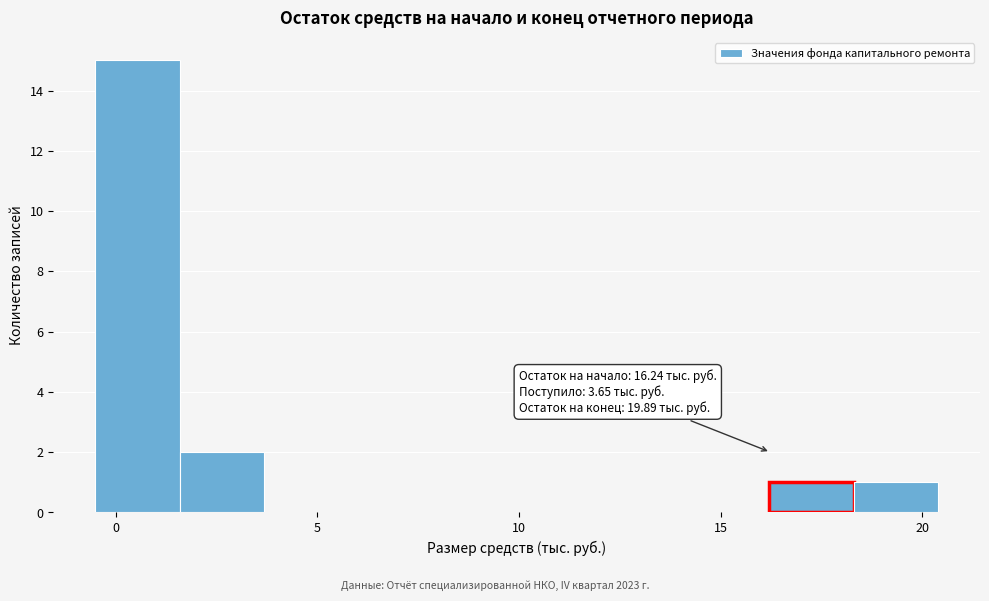

Over which range of the x-axis is the bar tallest?

-0.5 to 1.5